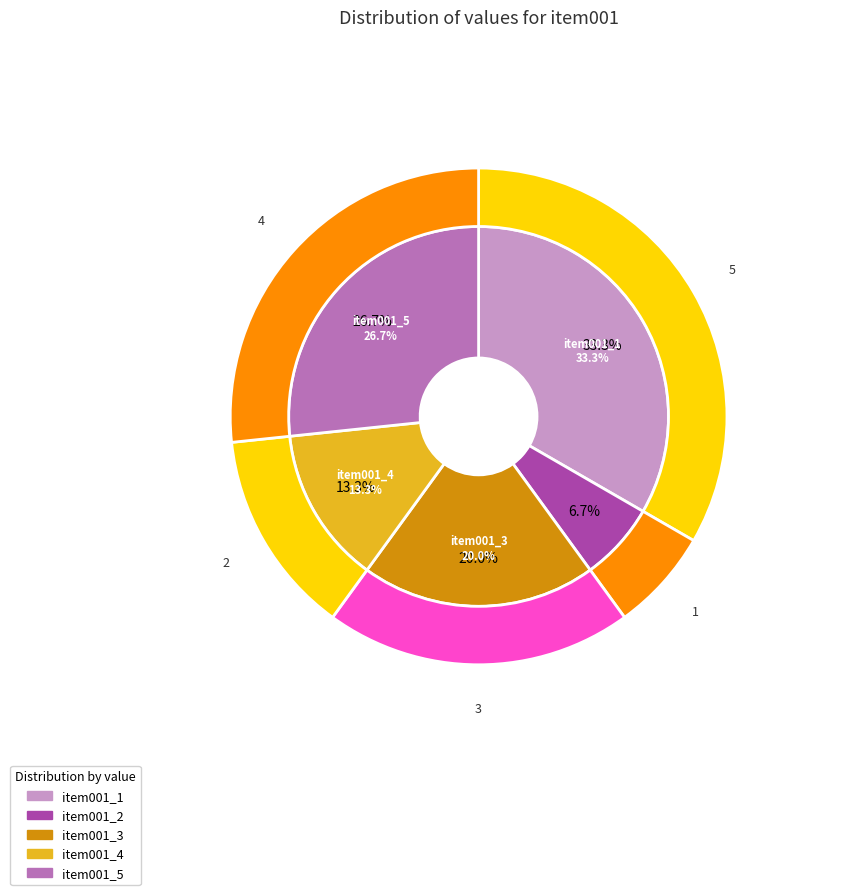

How many segments does this pie chart have?

5